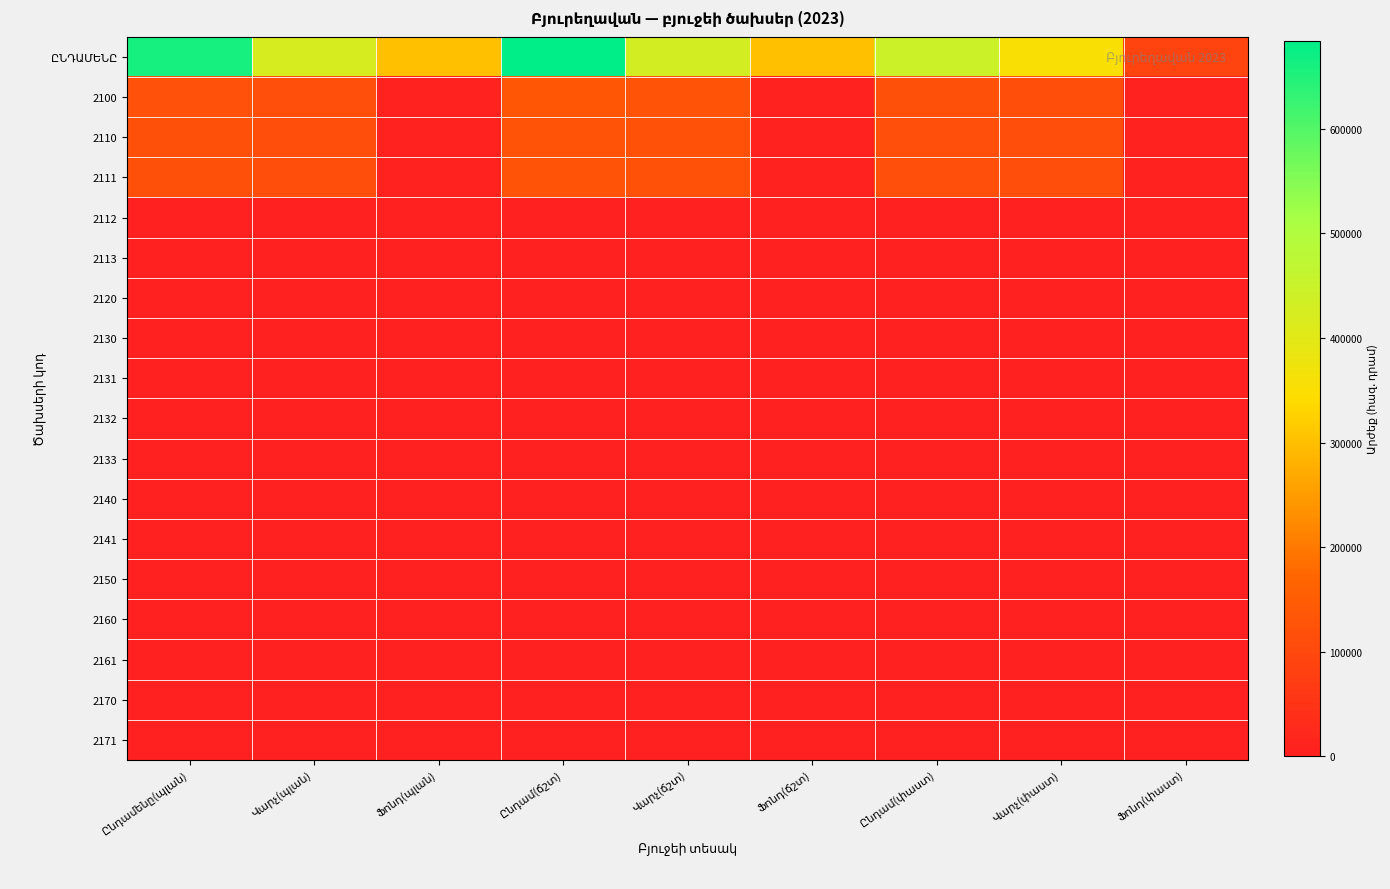

At how many categories does at least one series exceed 11836?

9